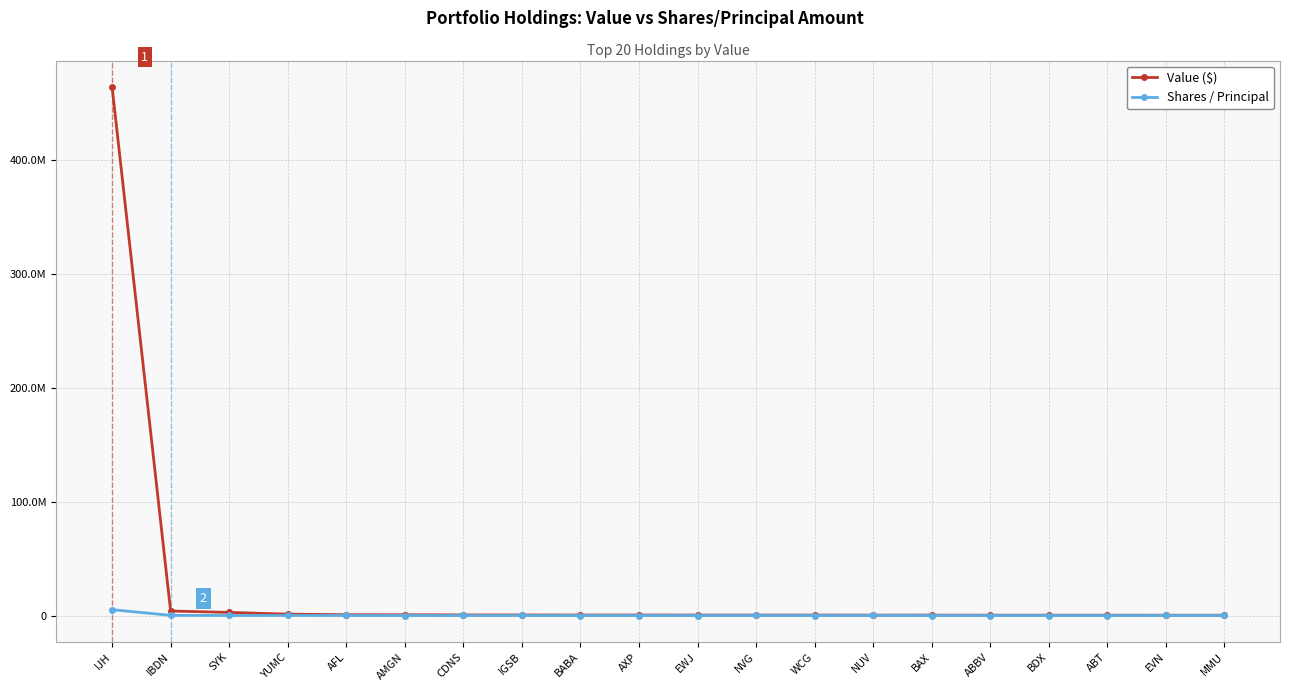

What is the highest value of the Value ($) series?

464287507